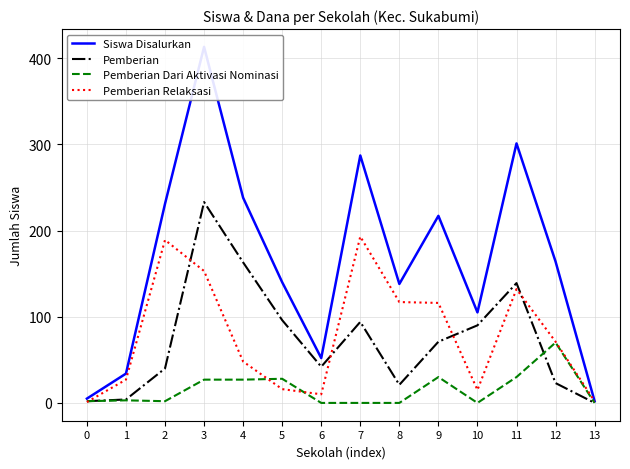

The value of Pemberian Relaksasi at 11 is 208. True or false?

False